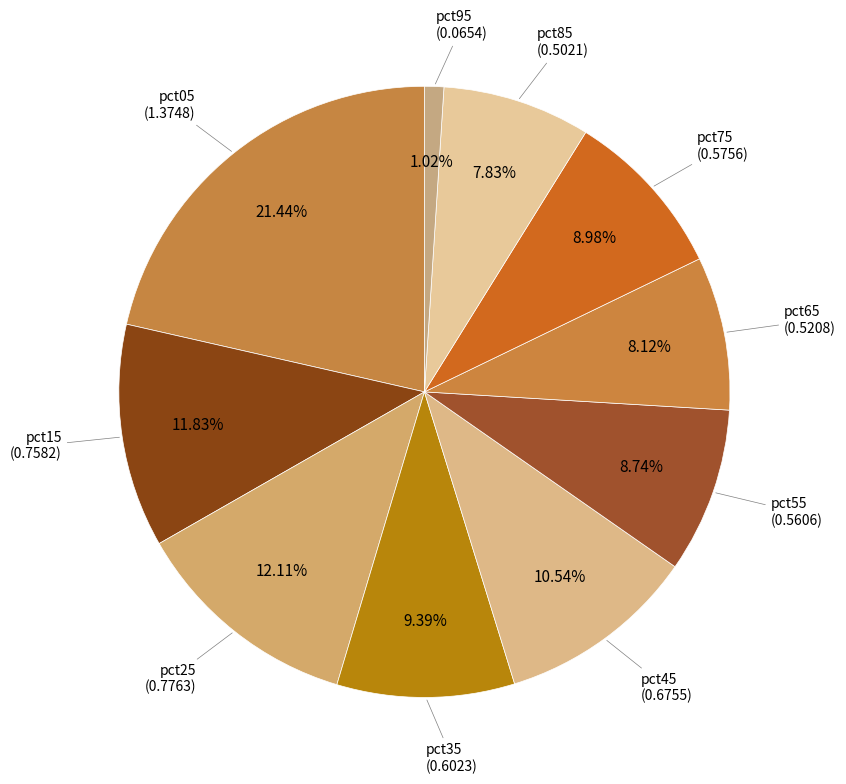

Is there a majority slice in this chart?

No